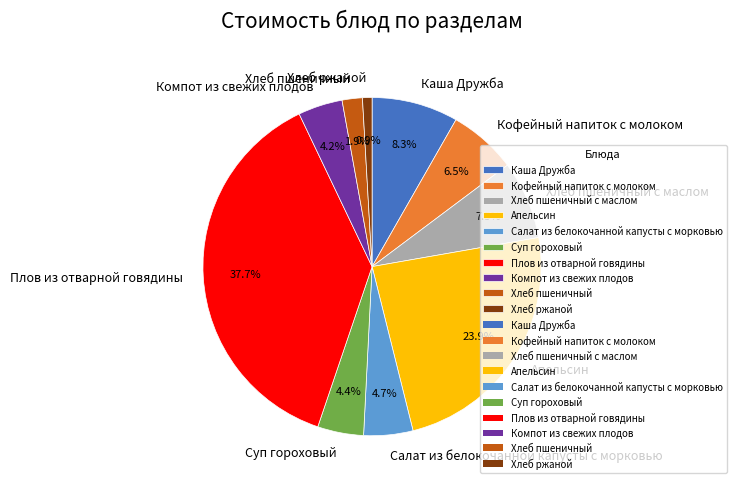

To the nearest percent, what is the average slice percentage?

10%